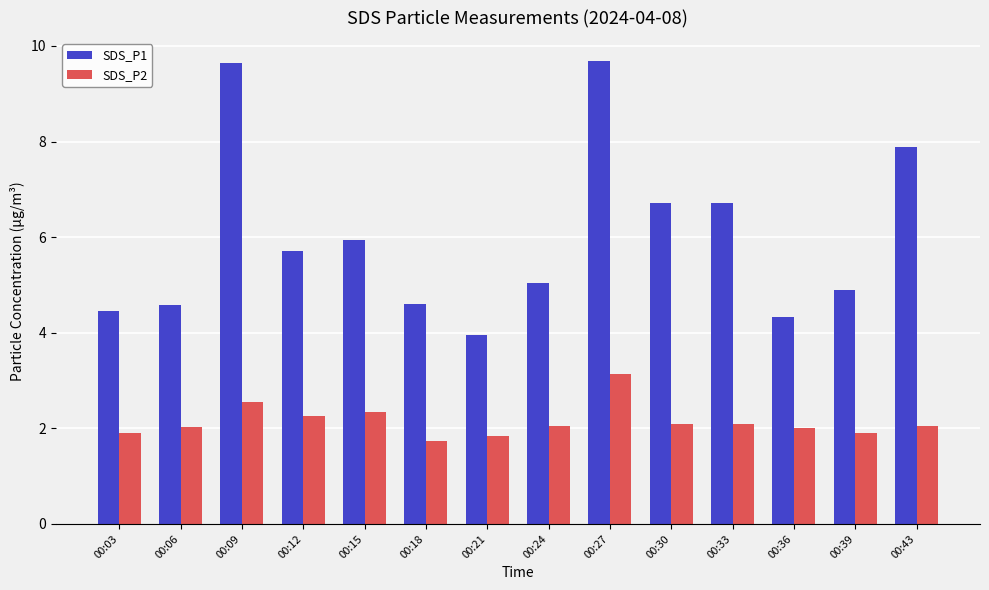

Where is SDS_P1 nearest to the value 6?

00:15